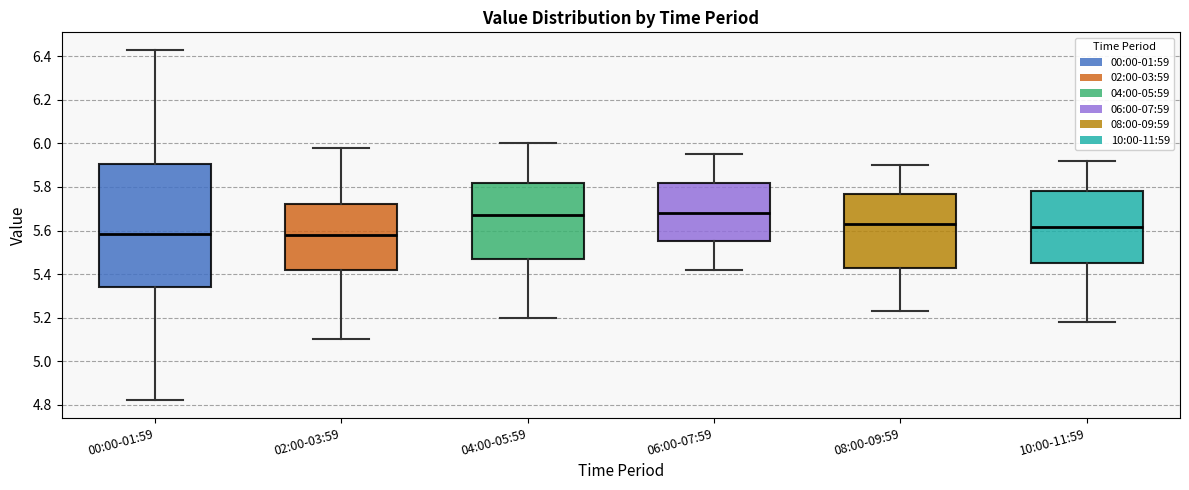

Comparing the boxes themselves (not the whiskers), which one is the tallest?

00:00-01:59